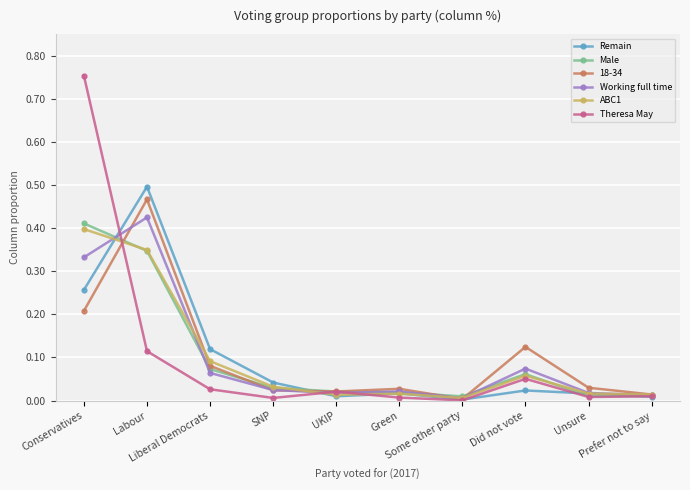

True or false: ABC1 and Male intersect in this chart.

True